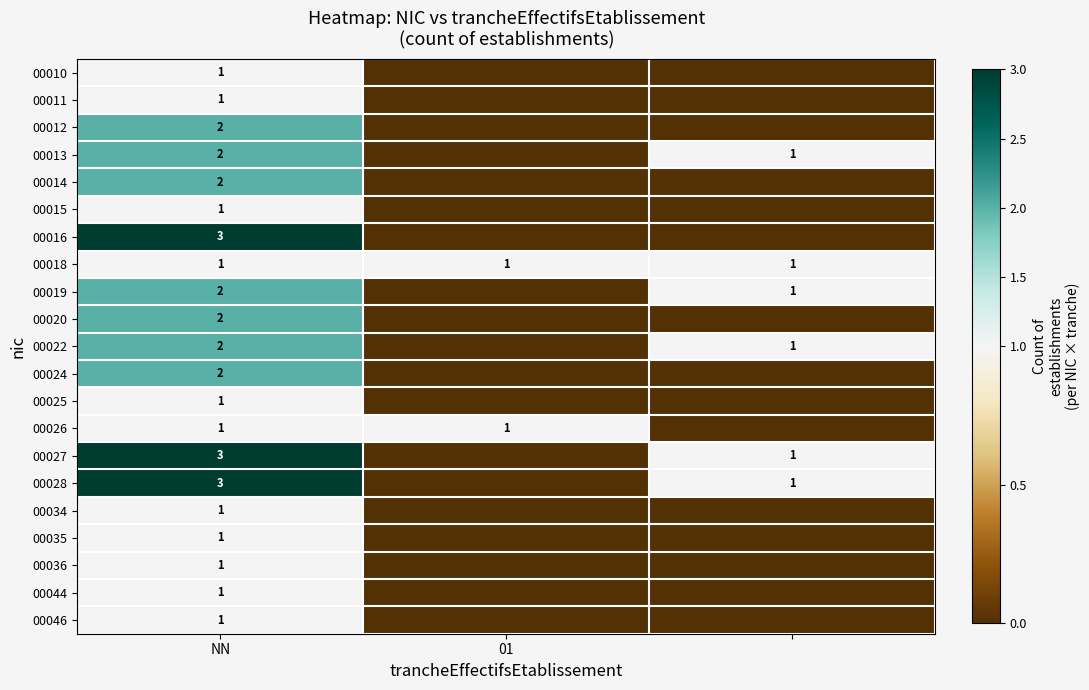

What is the total value across all series at NN?

34